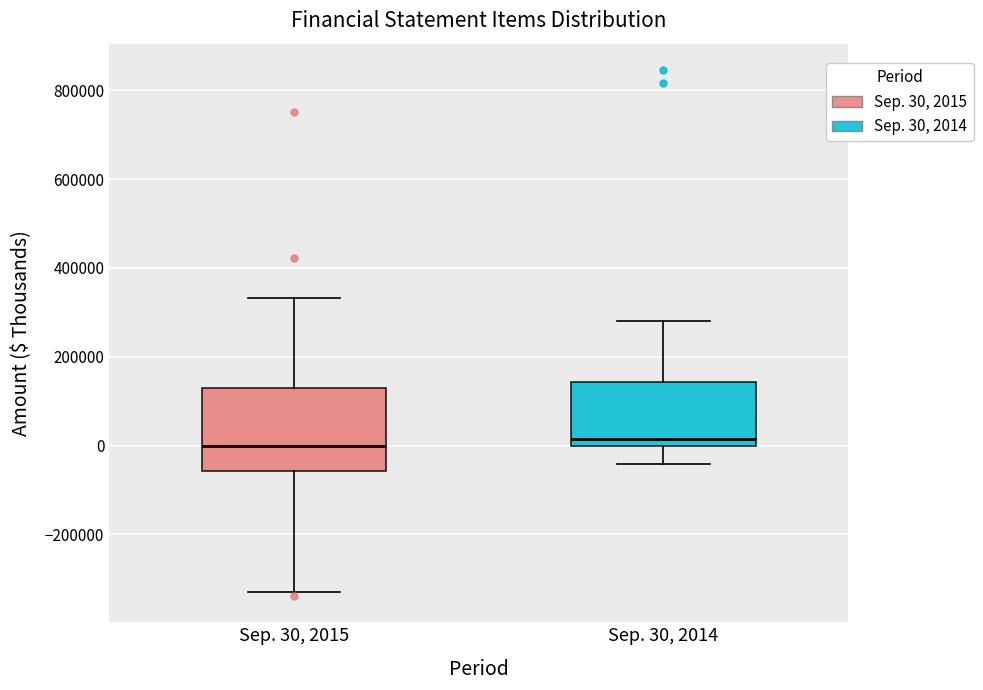

Which box is the tallest, from its lower edge to its upper edge?

Sep. 30, 2015